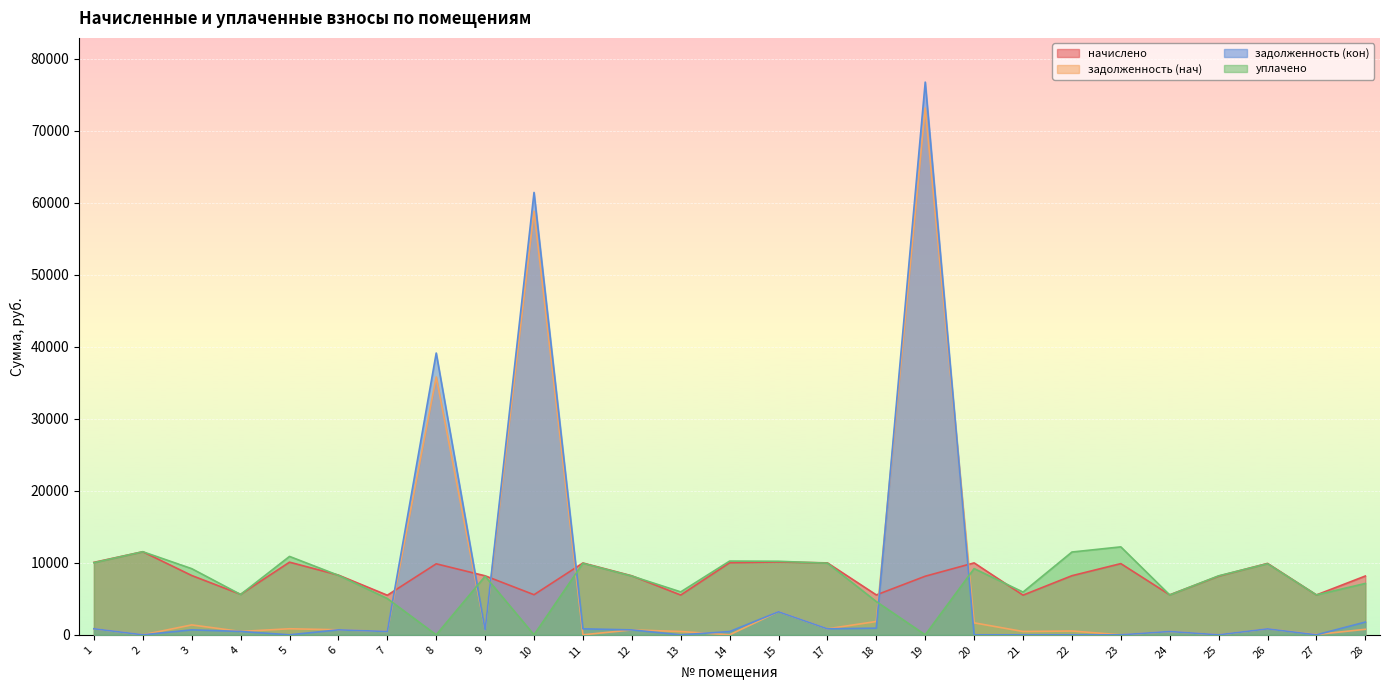

What is the difference between the maximum and minimum values in the задолженность (нач) series?

73156.4